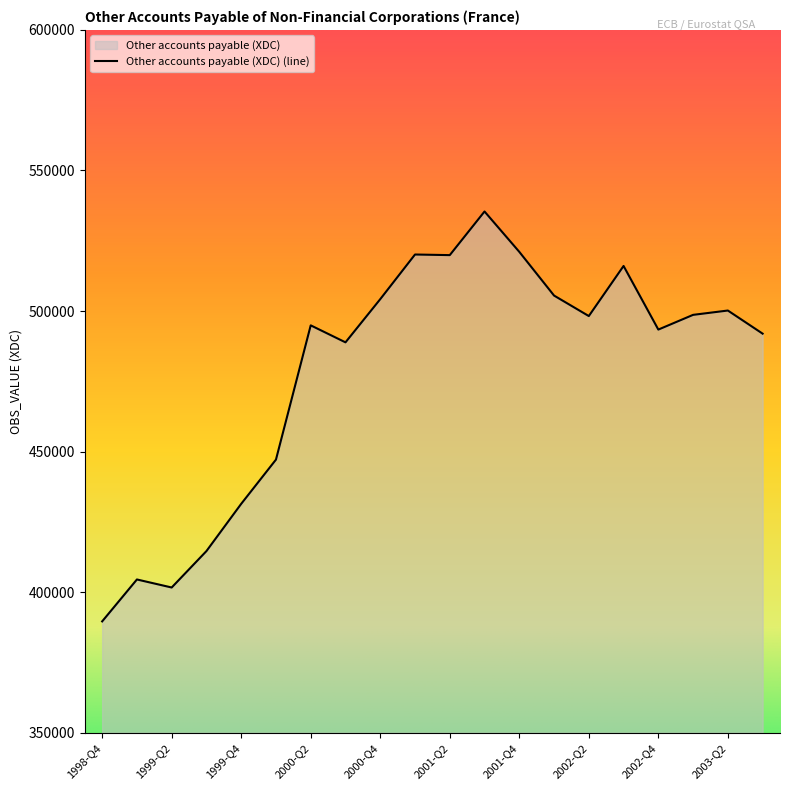

Count the number of values greater than 498218.

9